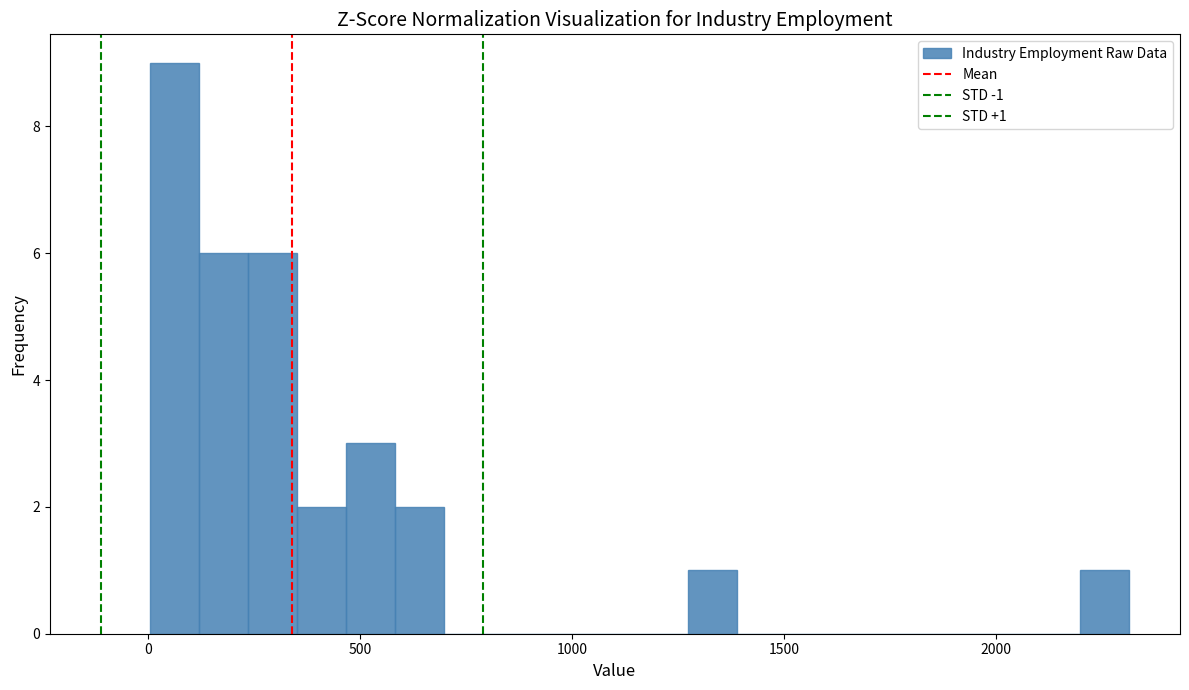

Around what value on the x-axis is the tallest bar? Give the approximate position of its centre, as read against the axis.

50